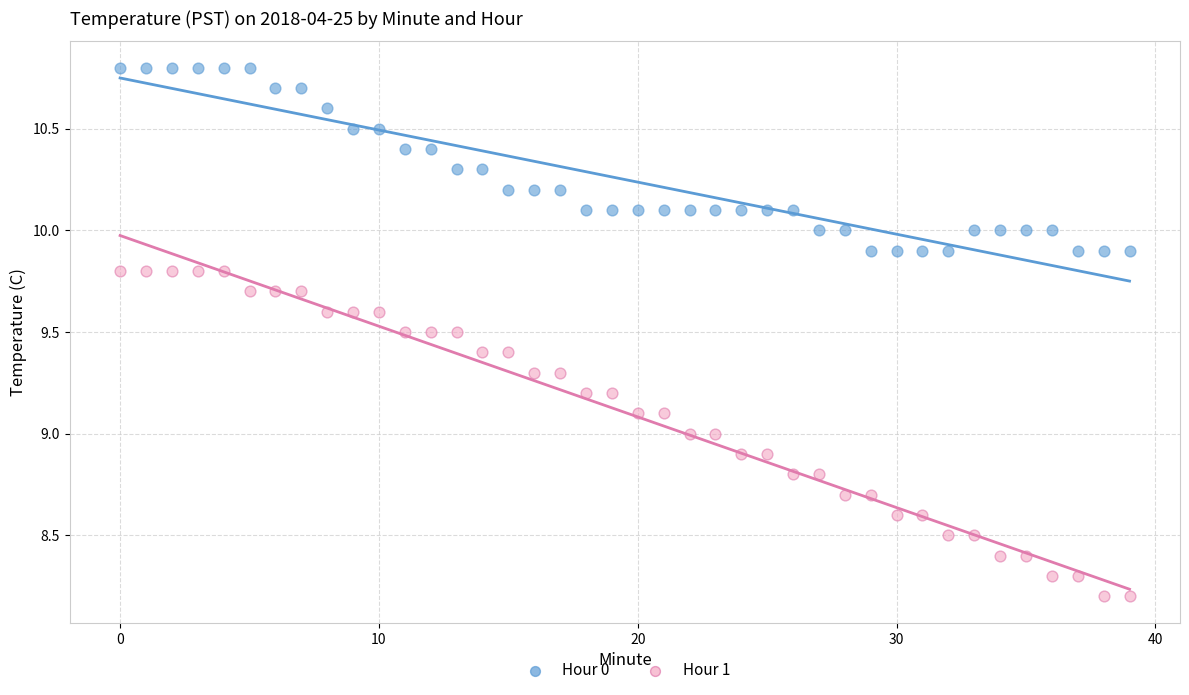

Which series has the largest Y range (max minus min)?

Hour 1